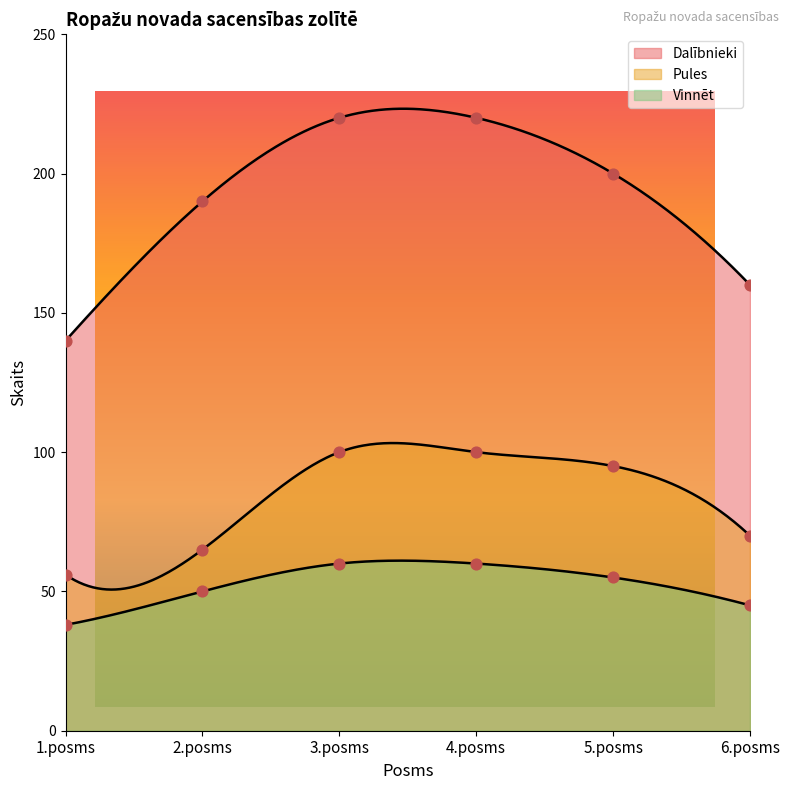

What is the total value across all series at 4.posms?

380